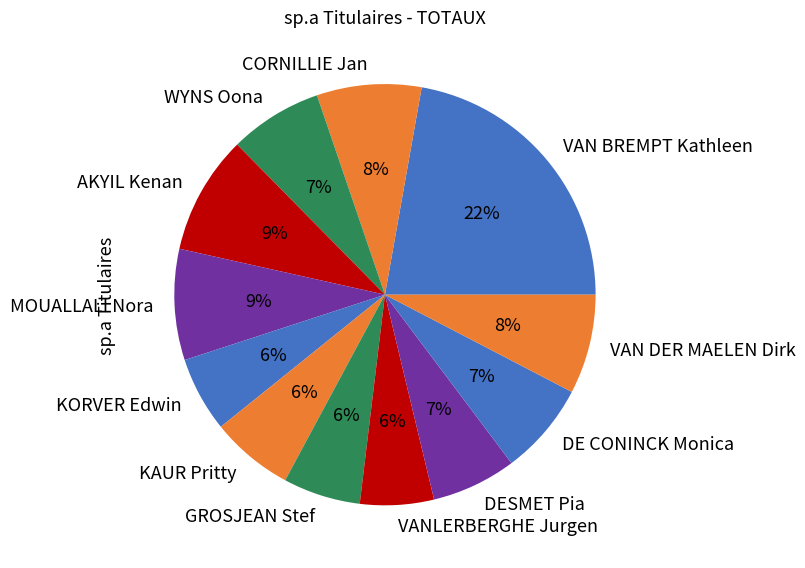

To the nearest percent, what percentage of the pie is KAUR Pritty?

6%